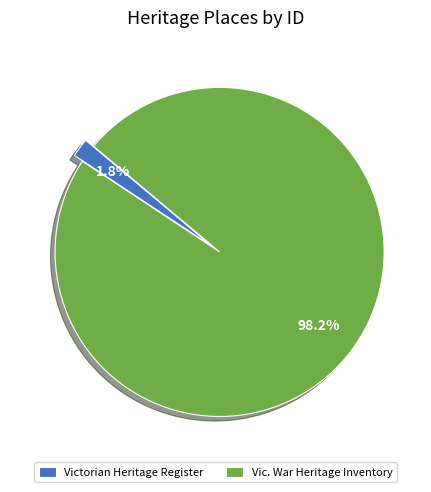

Which category has the smallest portion of the pie?

Victorian Heritage Register